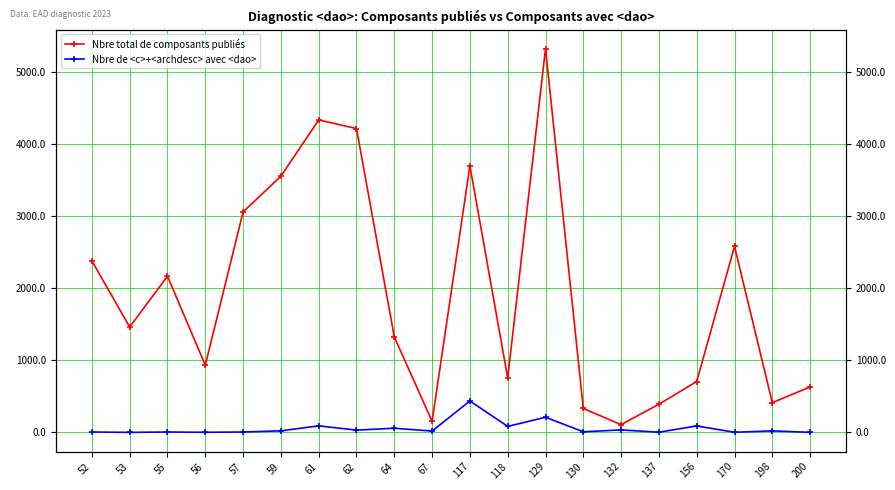

Which has a higher value, 56 or 62?

62